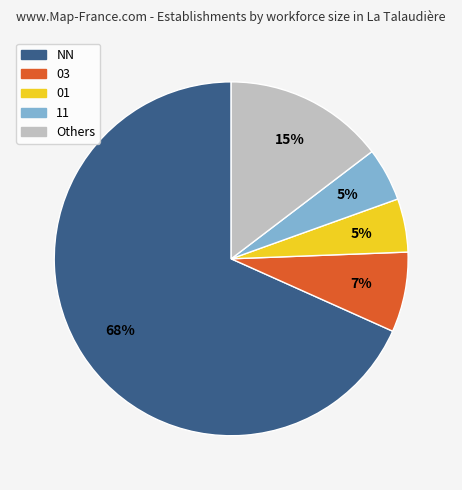

To the nearest percent, what is the difference between the largest and smallest slice percentages?

63%